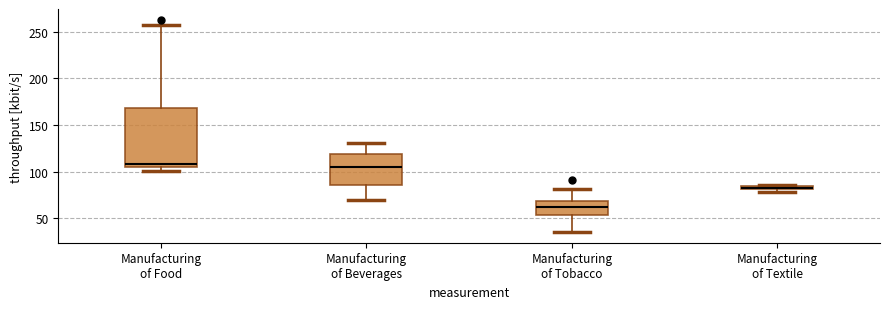

Which box is the tallest, from its lower edge to its upper edge?

Manufacturing of Food